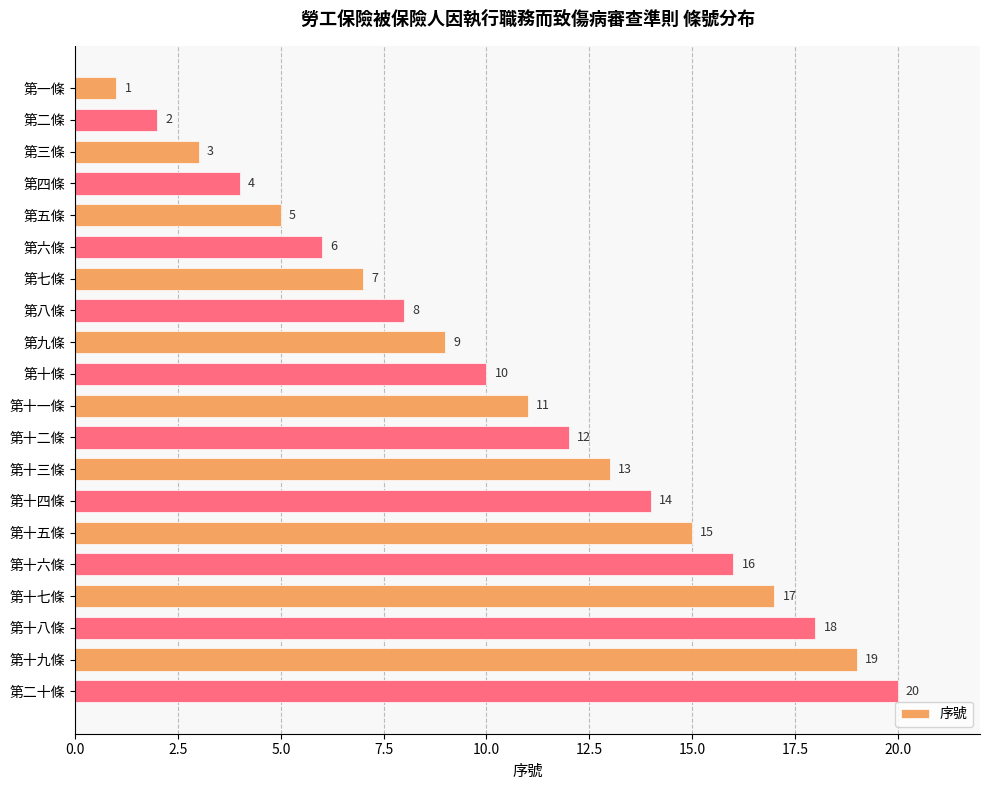

List the labels in order of value, smallest first.

第一條, 第二條, 第三條, 第四條, 第五條, 第六條, 第七條, 第八條, 第九條, 第十條, 第十一條, 第十二條, 第十三條, 第十四條, 第十五條, 第十六條, 第十七條, 第十八條, 第十九條, 第二十條